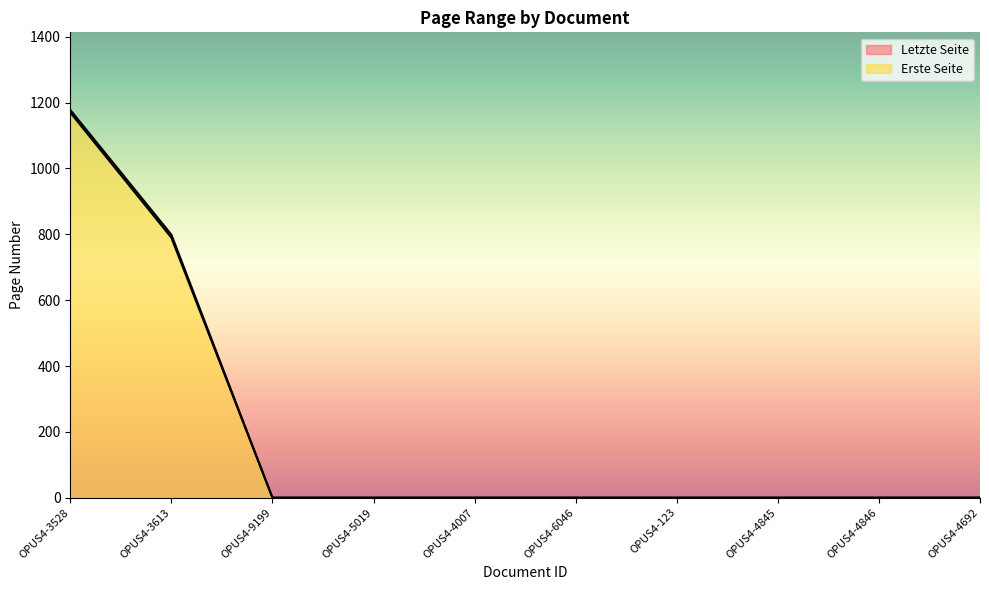

How many lines are shown in the chart?

2